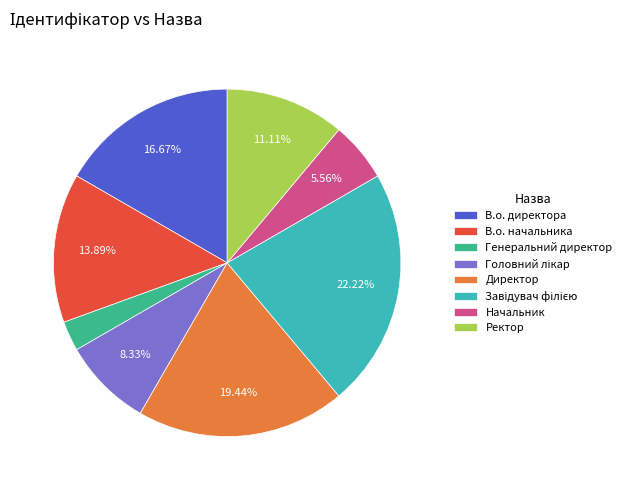

Is the sum of В.о. директора and Начальник greater than half?

No